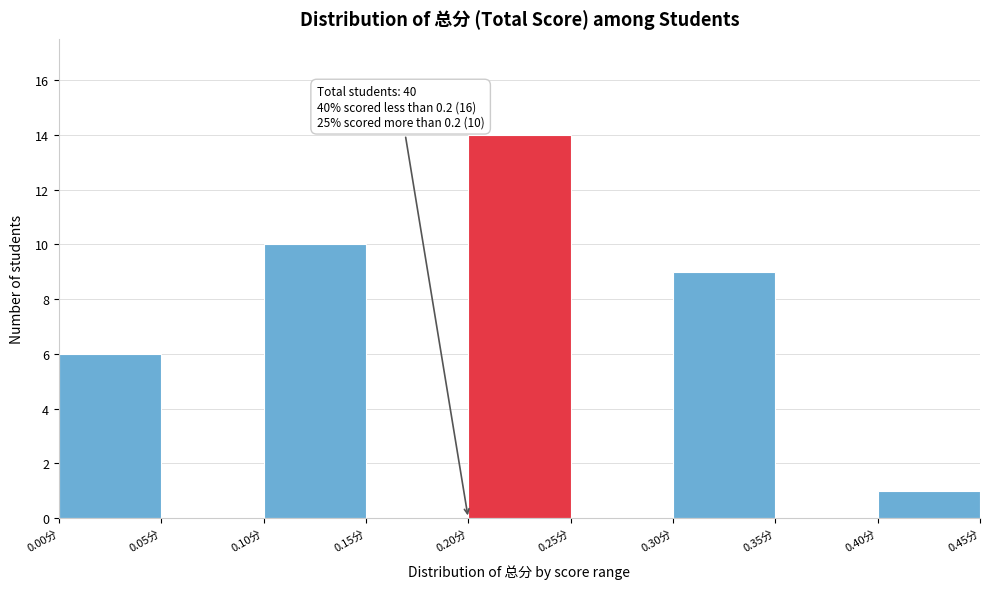

Over which range of the x-axis is the bar tallest?

0.20 to 0.25